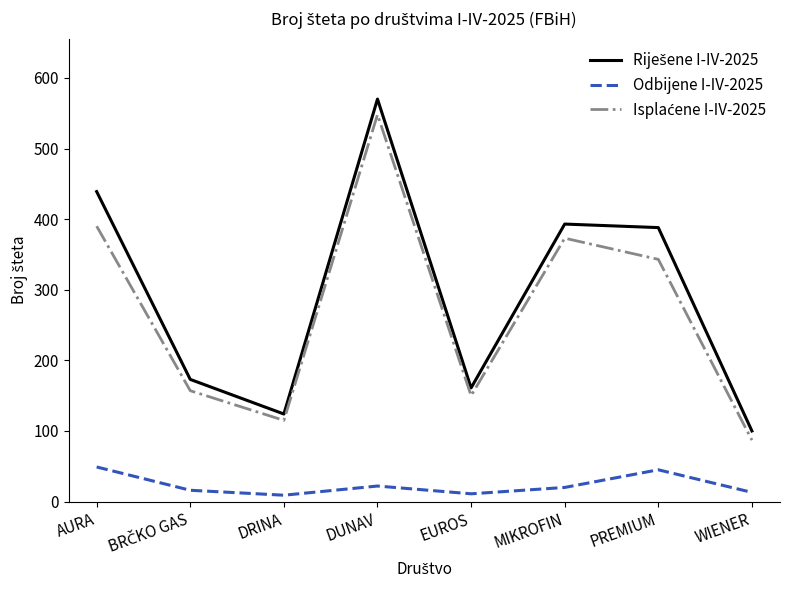

At which category is the sum across all series the highest?

DUNAV